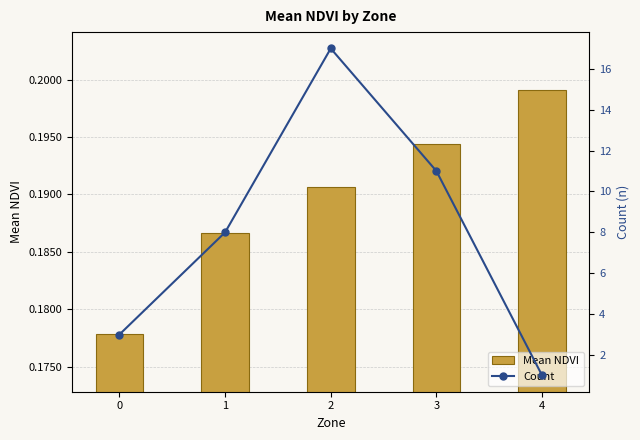

What are all the series names shown in the legend?

Mean NDVI, Count